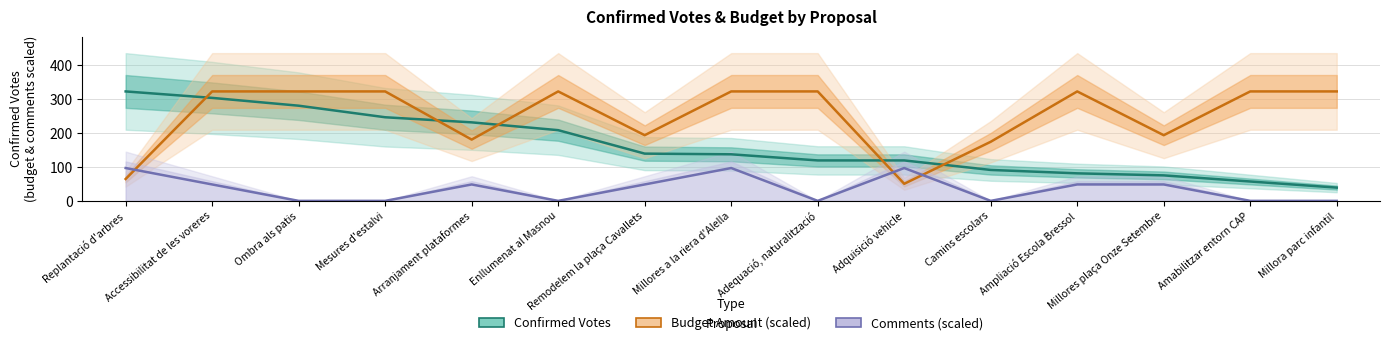

Reading right to left, transcribe all the data shown in this chart.

Confirmed Votes: Millora parc infantil=39.0	Amabilitzar entorn CAP=57.0	Millores plaça Onze Setembre=75.0	Ampliació Escola Bressol=81.0	Camins escolars=91.0	Adquisició vehicle=119.0	Adequació, naturalització=119.0	Millores a la riera d'Alella=137.0	Remodelem la plaça Cavallets=139.0	Enllumenat al Masnou=208.0	Arranjament plataformes=231.0	Mesures d'estalvi=246.0	Ombra als patis=280.0	Accessibilitat de les voreres=303.0	Replantació d'arbres=322.0
Budget Amount (scaled): Millora parc infantil=322.0	Amabilitzar entorn CAP=322.0	Millores plaça Onze Setembre=193.2	Ampliació Escola Bressol=322.0	Camins escolars=173.9	Adquisició vehicle=50.2	Adequació, naturalització=322.0	Millores a la riera d'Alella=322.0	Remodelem la plaça Cavallets=193.2	Enllumenat al Masnou=322.0	Arranjament plataformes=180.3	Mesures d'estalvi=322.0	Ombra als patis=322.0	Accessibilitat de les voreres=322.0	Replantació d'arbres=64.4
Comments (scaled): Millora parc infantil=0.0	Amabilitzar entorn CAP=0.0	Millores plaça Onze Setembre=48.3	Ampliació Escola Bressol=48.3	Camins escolars=0.0	Adquisició vehicle=96.6	Adequació, naturalització=0.0	Millores a la riera d'Alella=96.6	Remodelem la plaça Cavallets=48.3	Enllumenat al Masnou=0.0	Arranjament plataformes=48.3	Mesures d'estalvi=0.0	Ombra als patis=0.0	Accessibilitat de les voreres=48.3	Replantació d'arbres=96.6